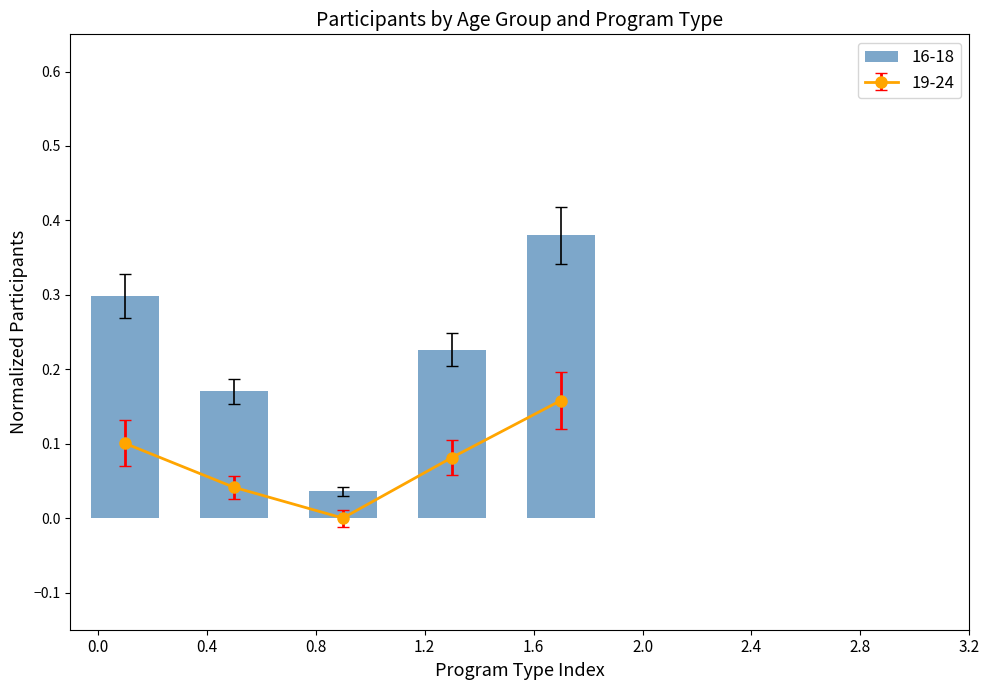

How many data points does each series have?

5